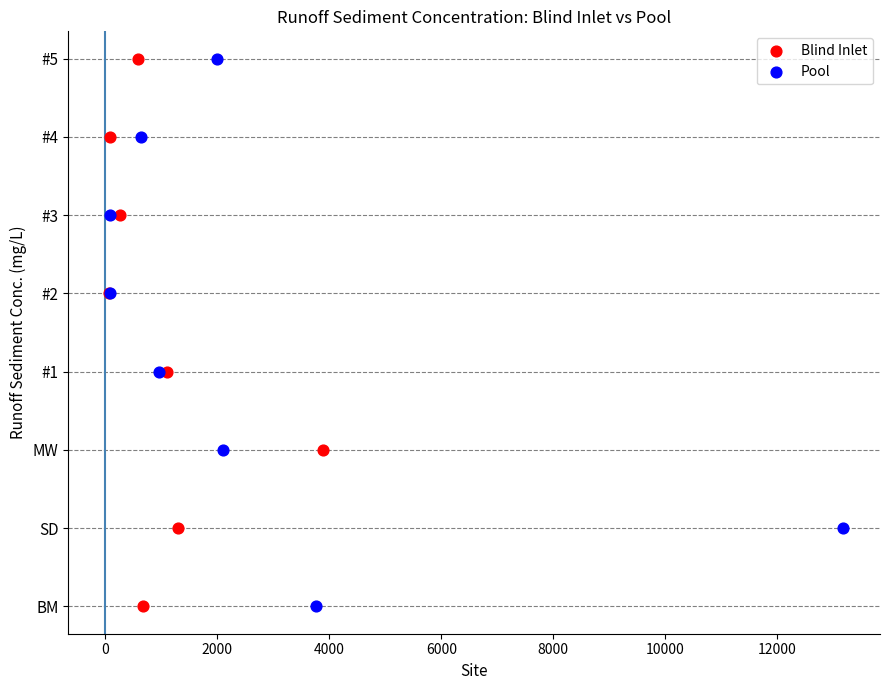

What are all the series names shown in the legend?

Blind Inlet, Pool